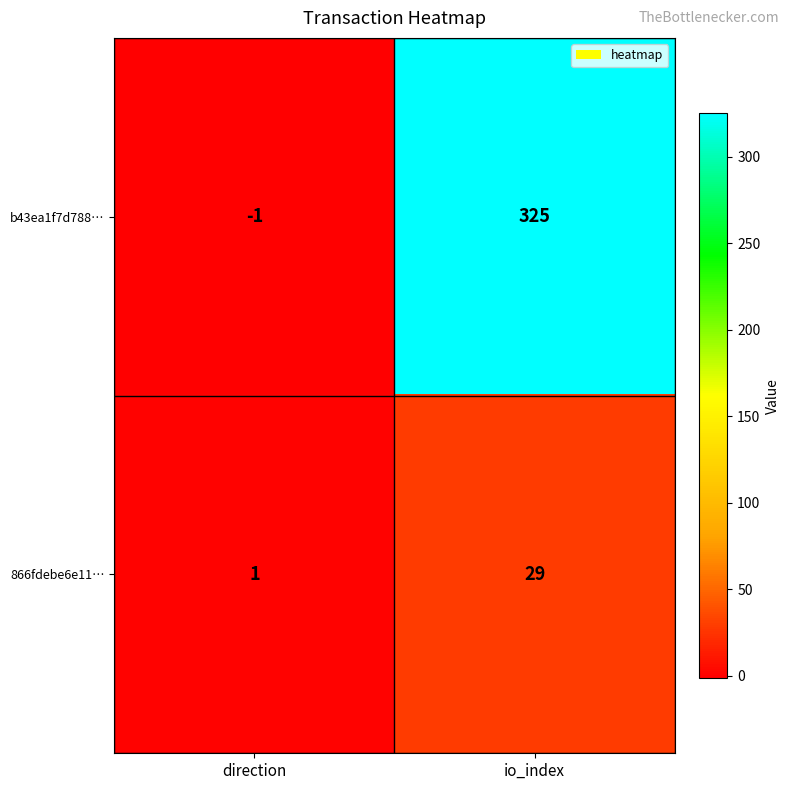

List the labels in order of b43ea1f7d788… value, smallest first.

direction, io_index